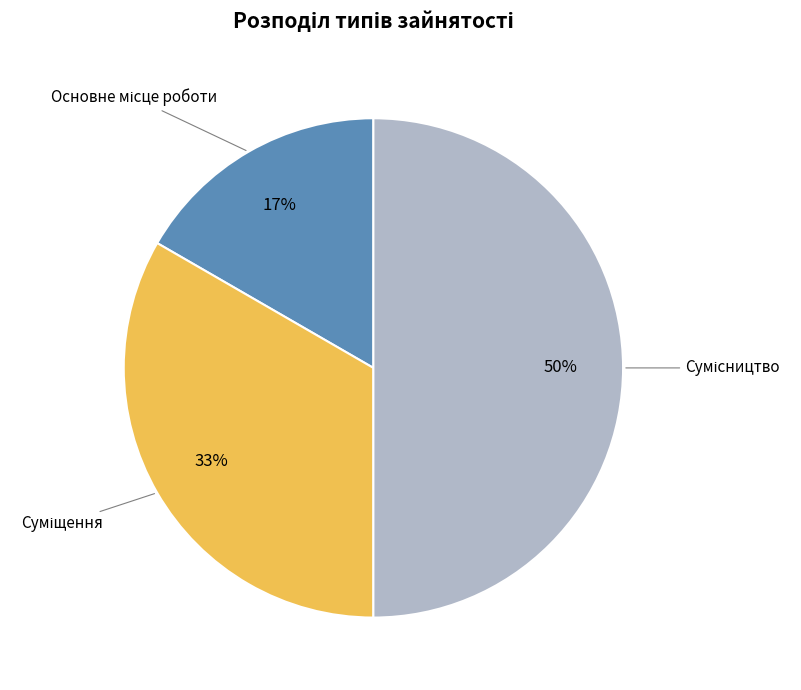

To the nearest percent, what is the difference between the largest and smallest slice percentages?

33%